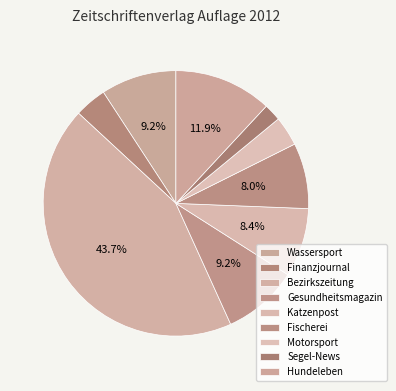

Does Fischerei account for over 50% of the chart?

No